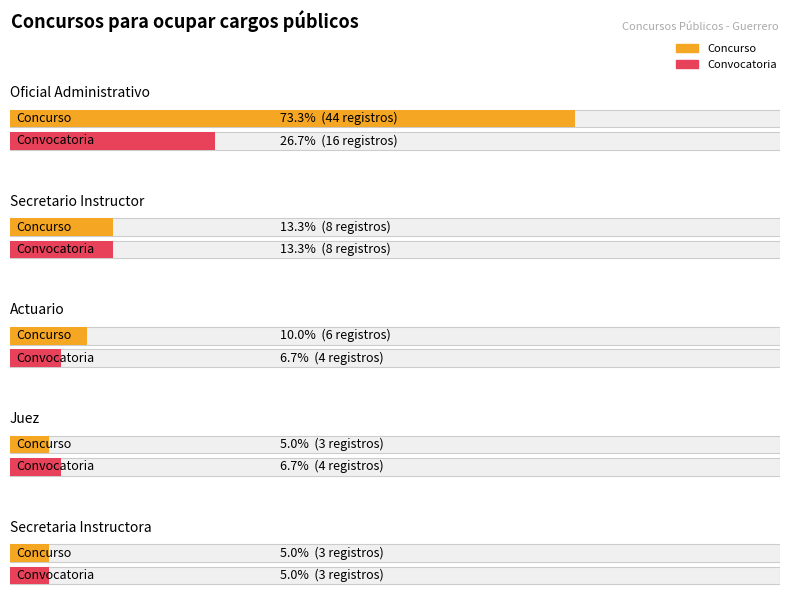

Rank the series by their maximum value, from lowest to highest.

Convocatoria, Concurso